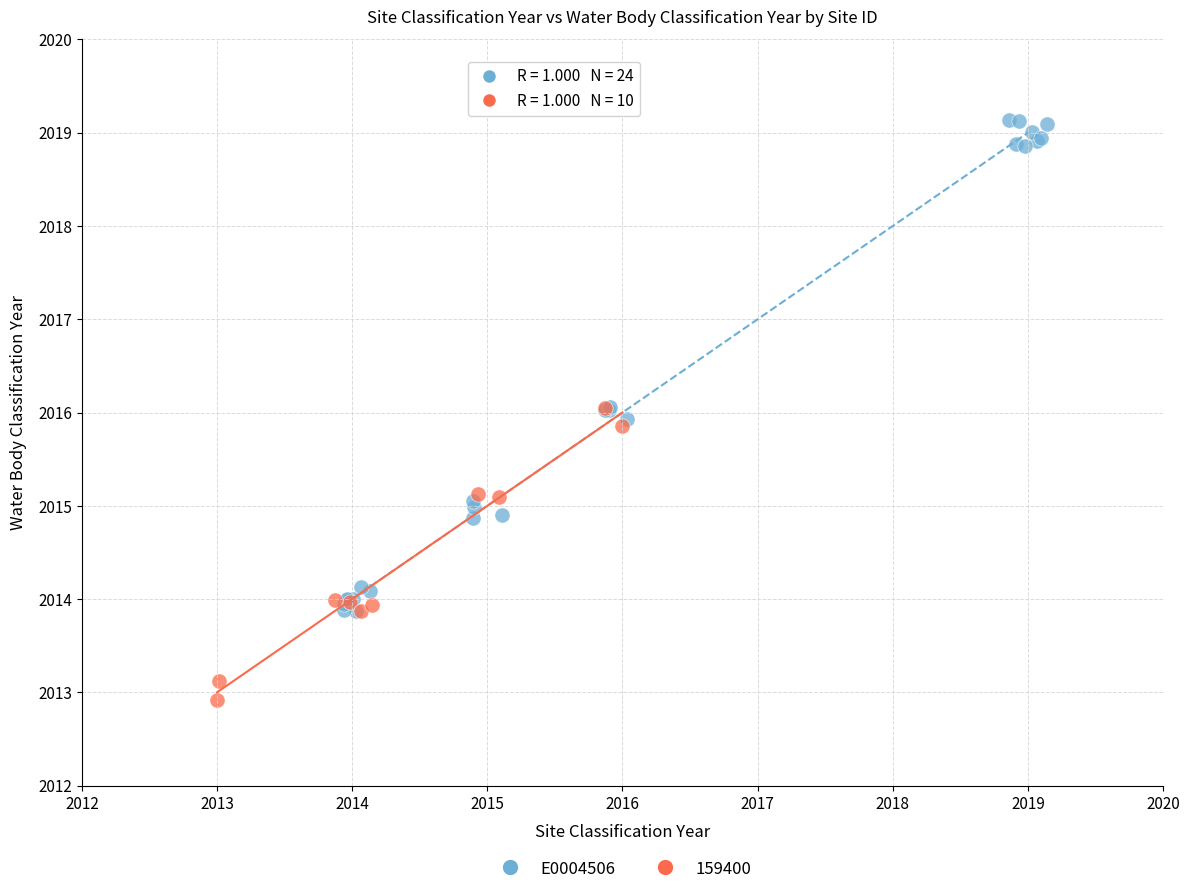

Which series reaches the minimum Y coordinate?

159400